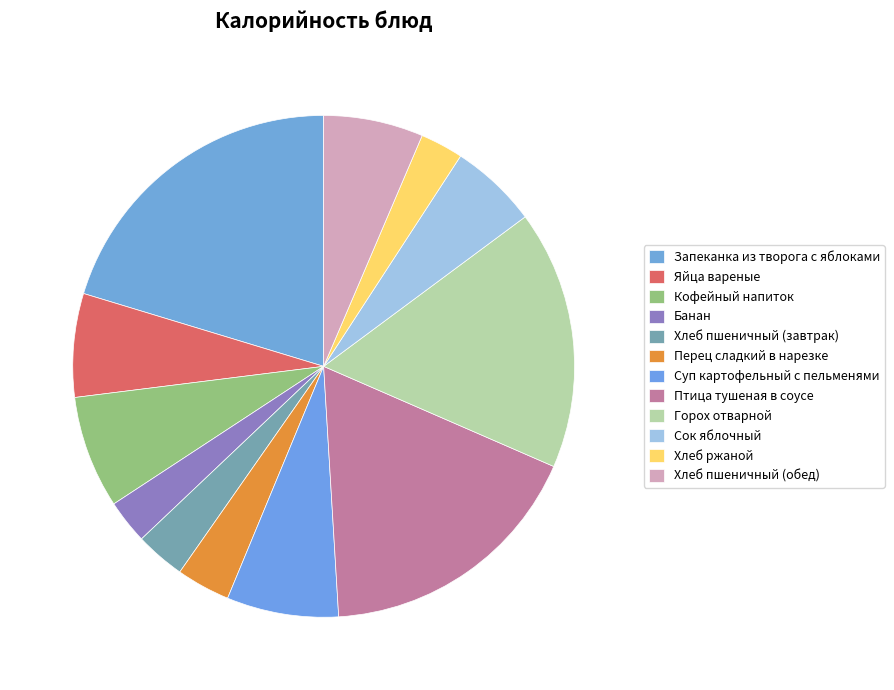

Which has a higher value, Запеканка из творога с яблоками or Птица тушеная в соусе?

Запеканка из творога с яблоками